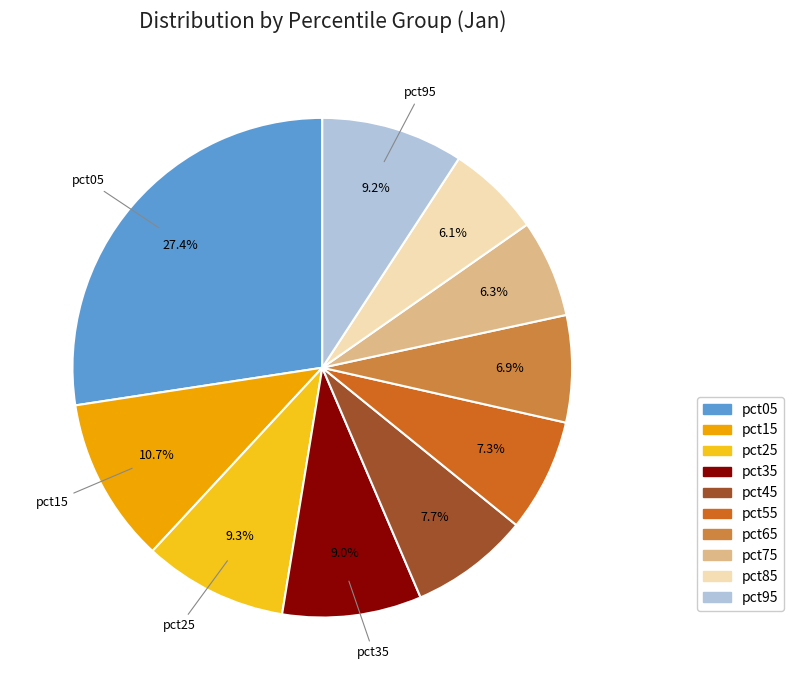

To the nearest percent, what is the average slice percentage?

10%